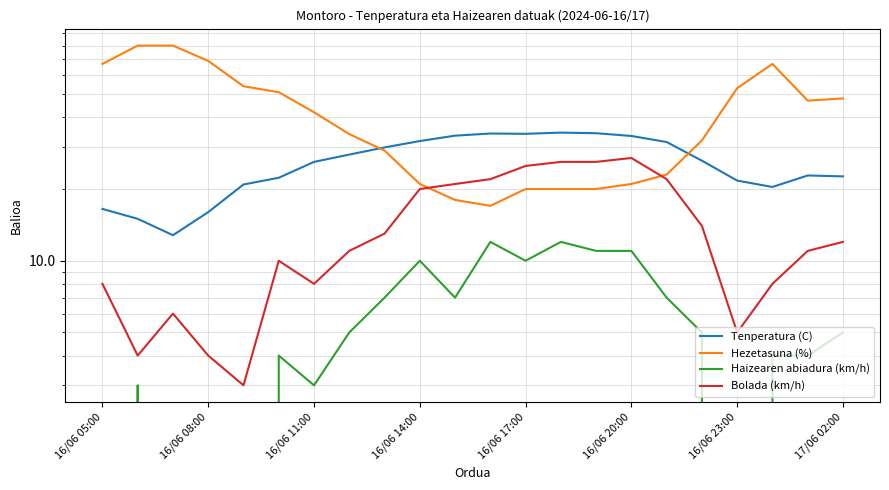

What is the sum of the Hezetasuna (%) values at 11 and 8?

46.0